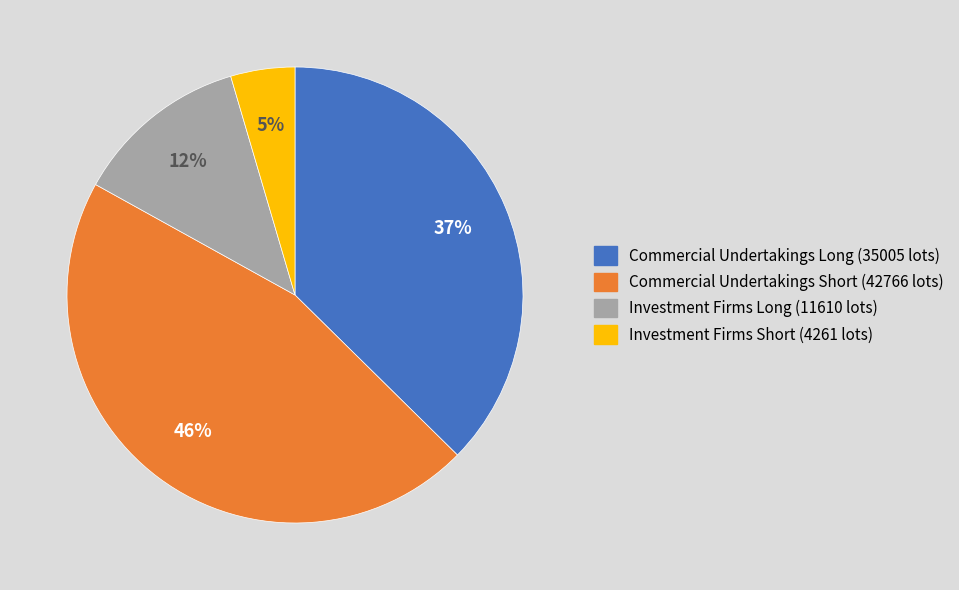

What is the largest slice in the pie chart?

Commercial Undertakings Short (42766 lots)